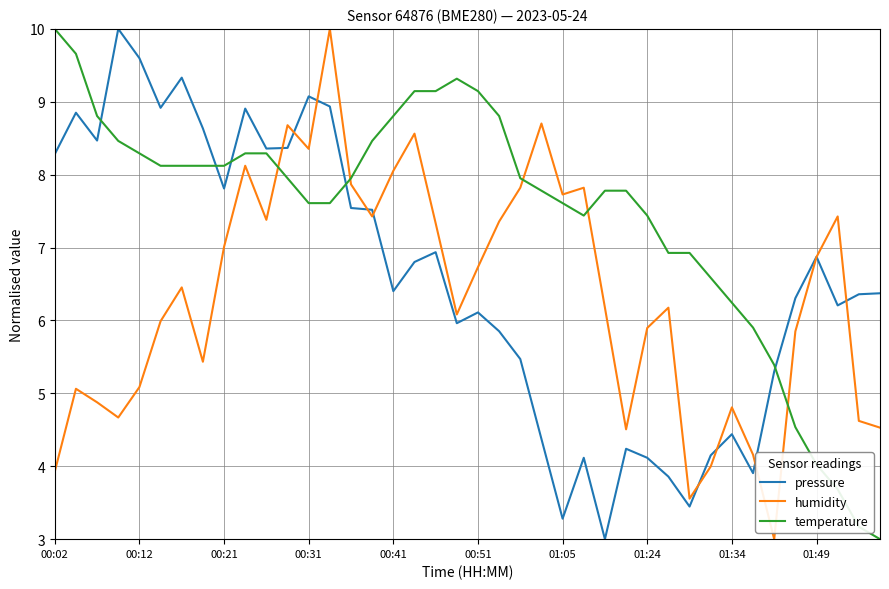

What is the greatest value displayed?

10.0